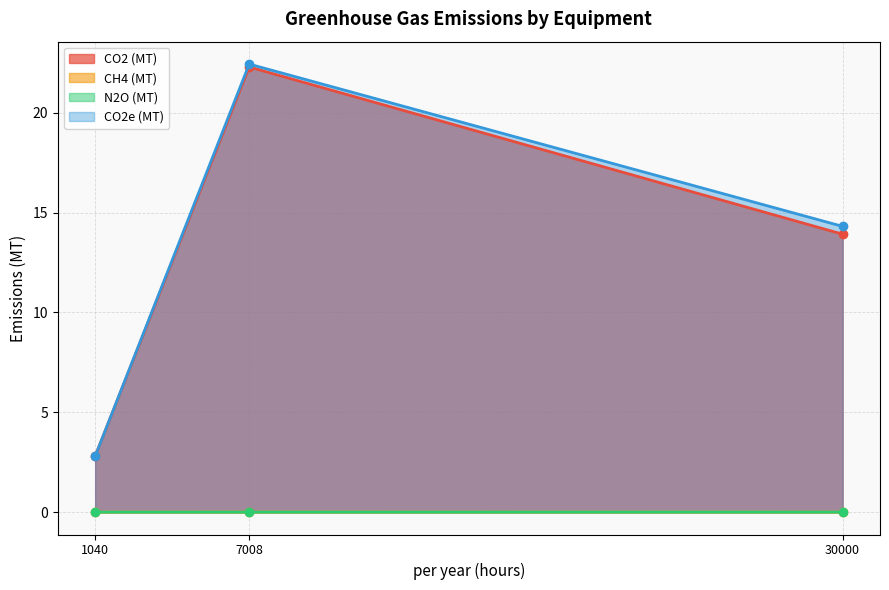

Is the value of CO2e (MT) at 30000 greater than the value of N2O (MT) at 7008?

Yes